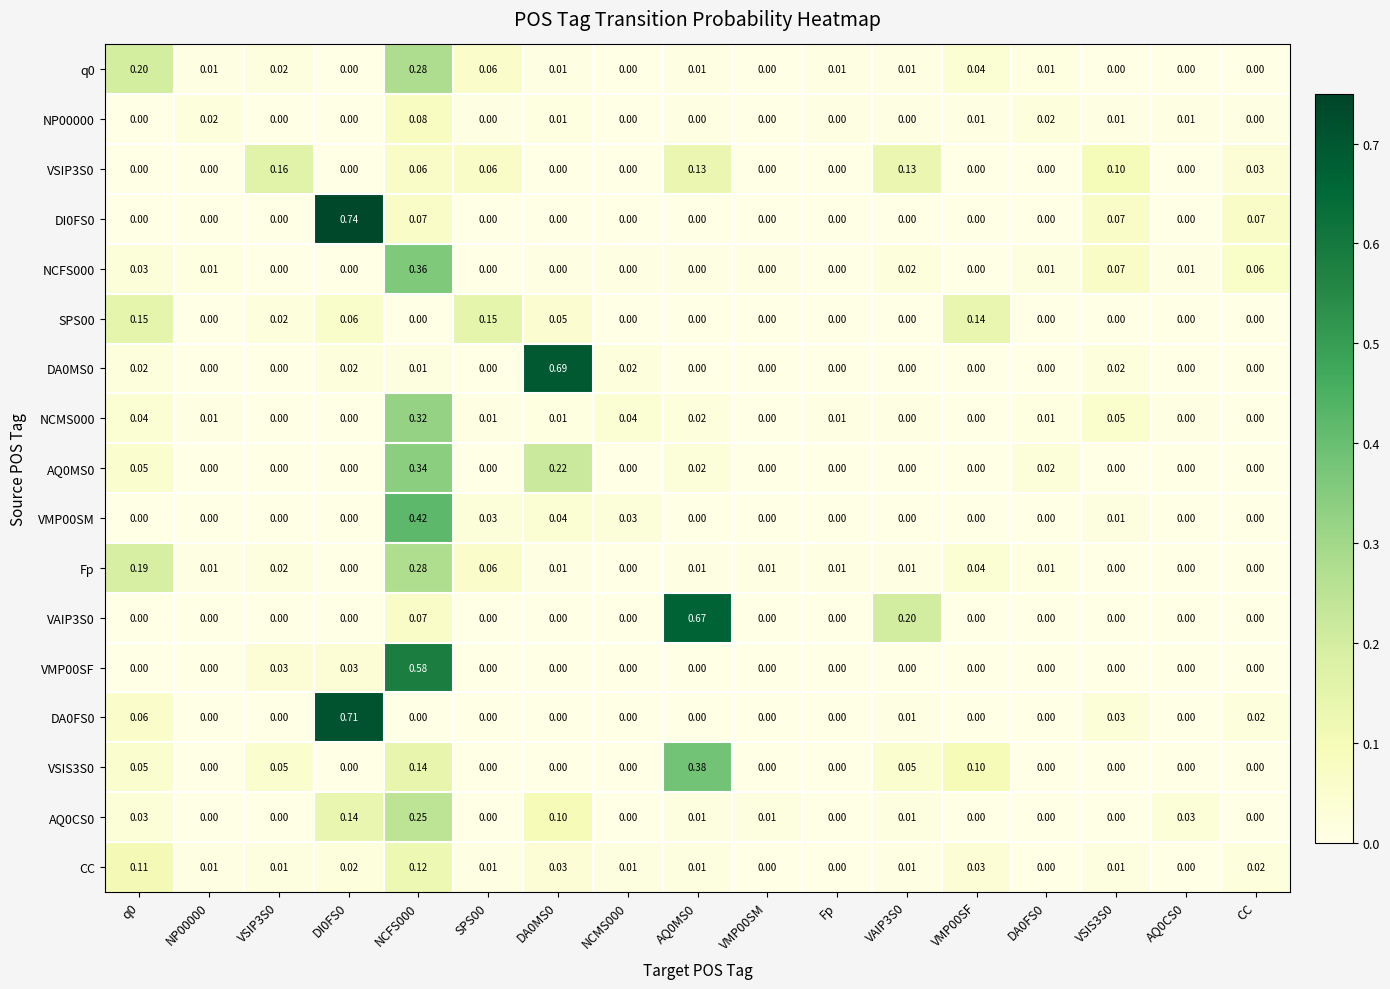

Is the value of VMP00SM at DI0FS0 greater than the value of CC at VSIP3S0?

No